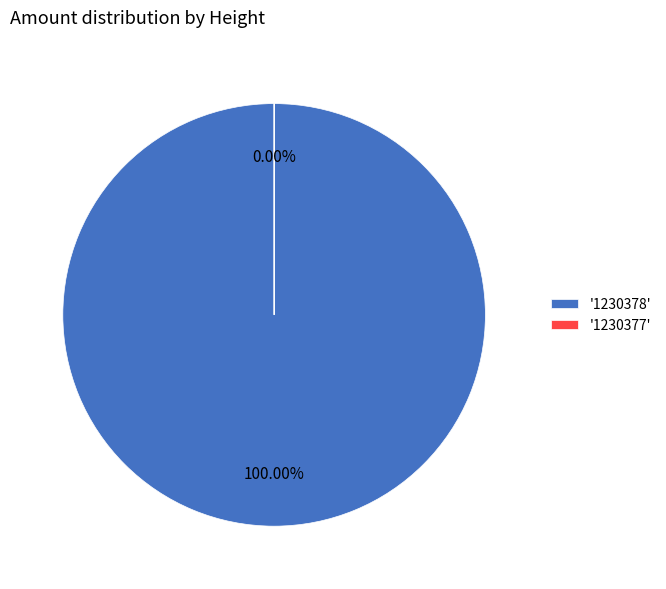

How many slices are in this pie chart?

2